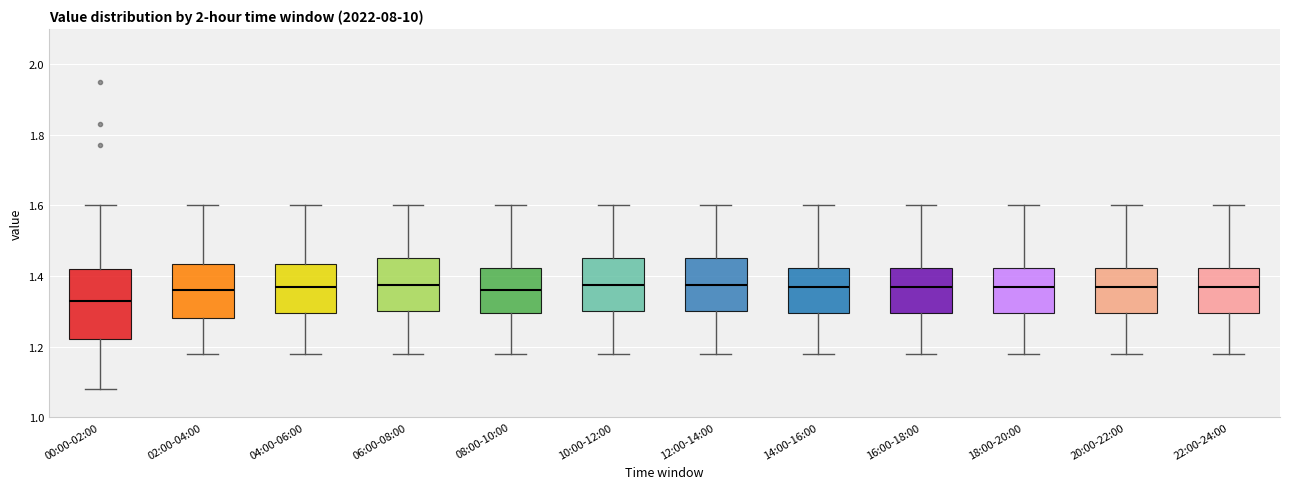

Comparing the boxes themselves (not the whiskers), which one is the tallest?

00:00-02:00